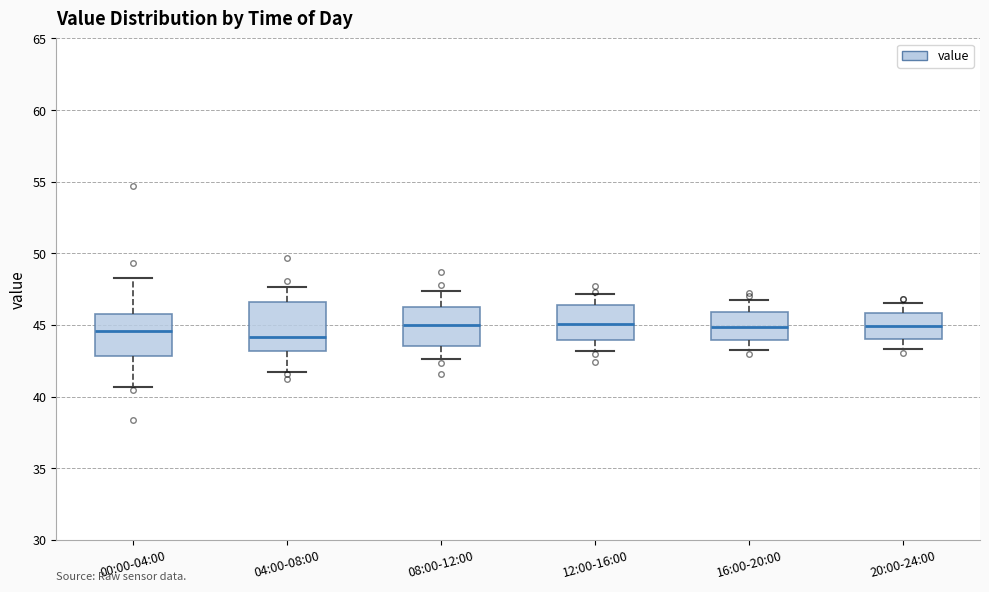

Where does the lower whisker of the box for 20:00-24:00 end on the y-axis? The values are not printed on the chart, so give them approximately, as read against the axis.

43.5